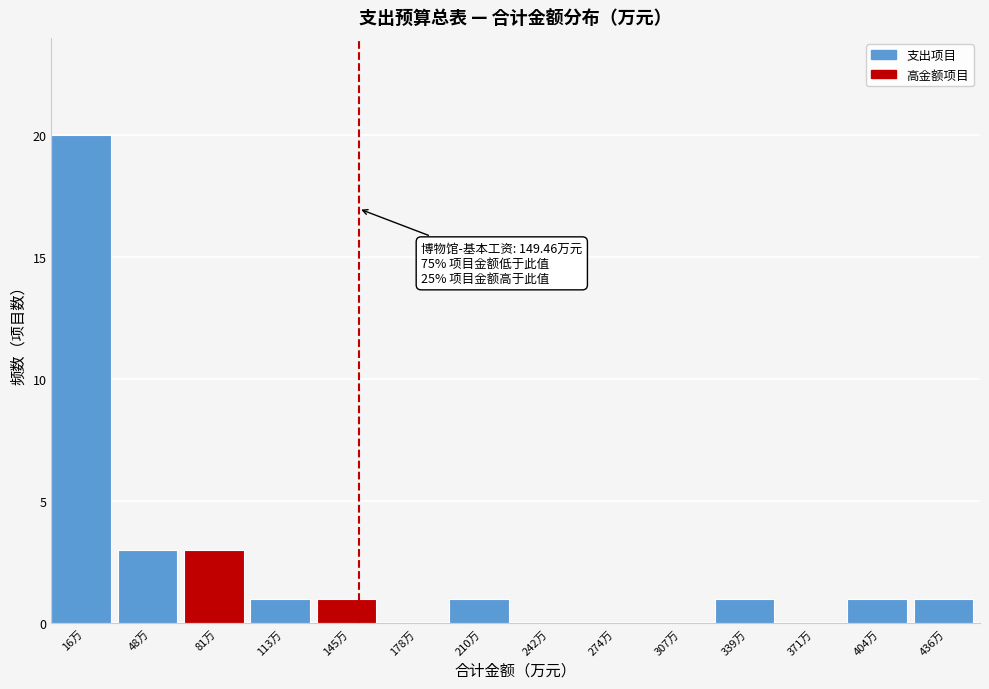

Over which range of the x-axis is the bar tallest?

0 to 30